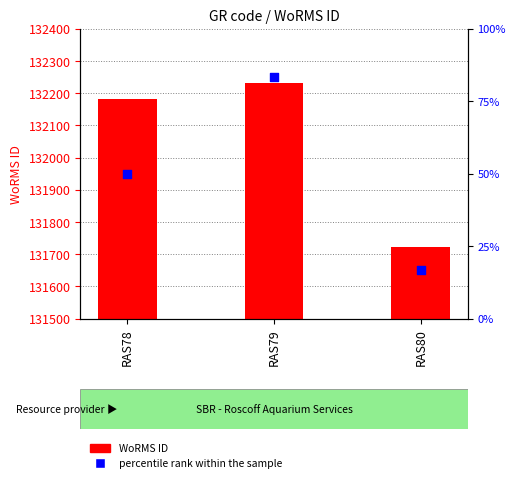

At which category is the sum across all series the highest?

RAS79